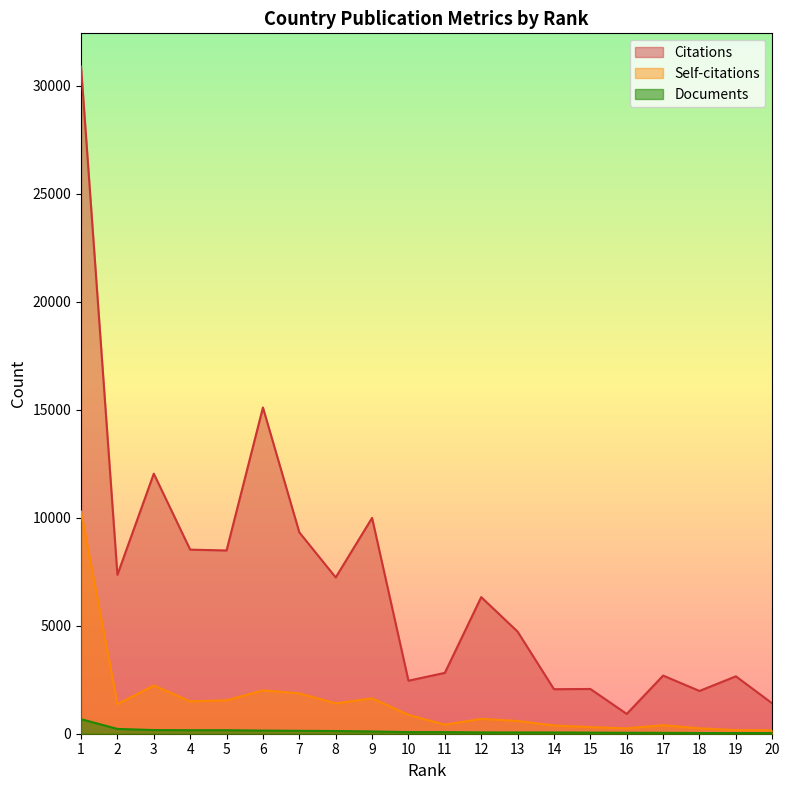

True or false: Citations and Self-citations cross at least once.

False